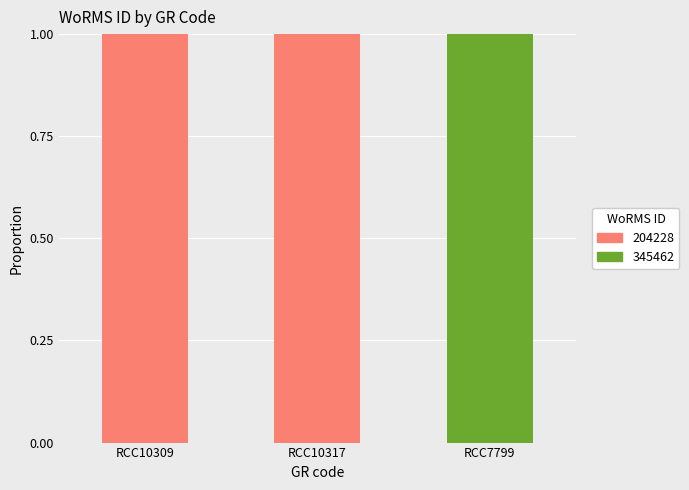

Is it true that 204228 equals 1 at RCC10309?

True